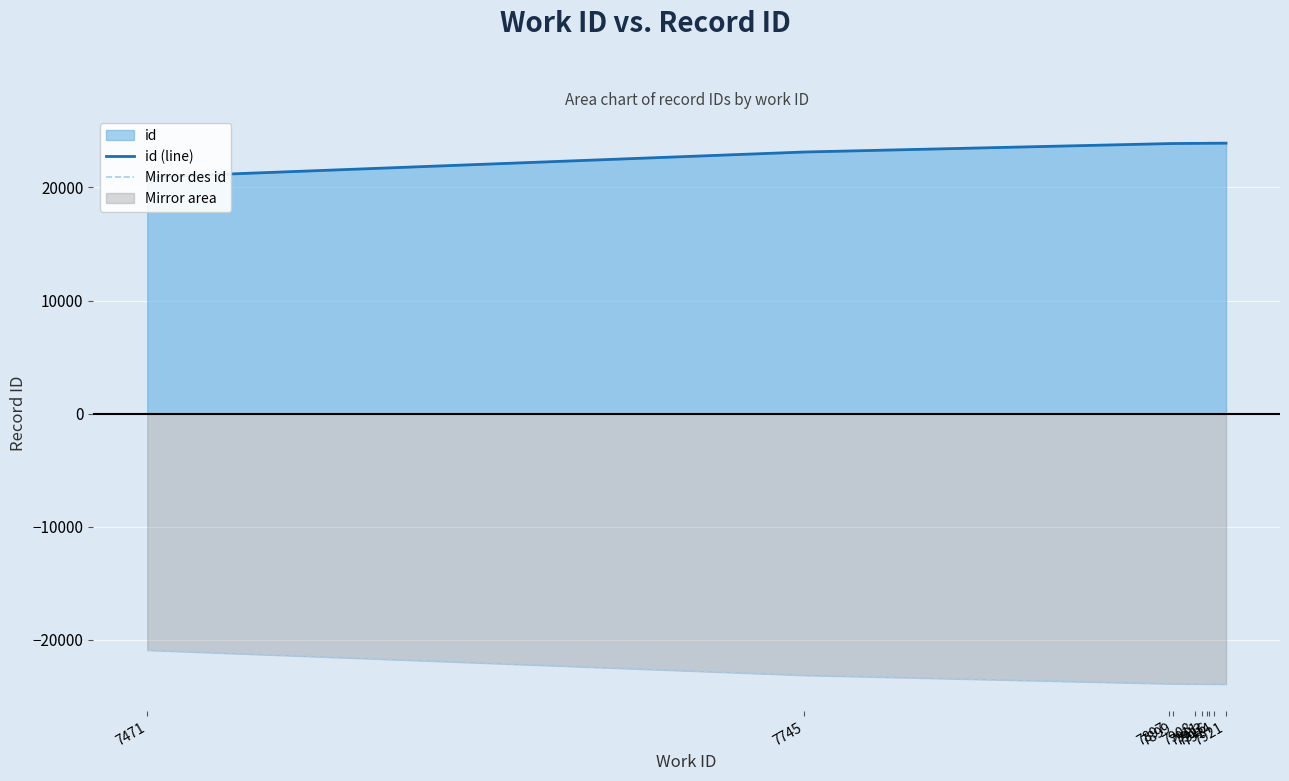

Reading right to left, extract all data points from this chart.

id (line): 7921=23914	7914=23906	7916=23908	7913=23902	7911=23899	7908=23895	7899=23881	7897=23875	7745=23131	7471=20910
Mirror des id: 7921=-23914	7914=-23906	7916=-23908	7913=-23902	7911=-23899	7908=-23895	7899=-23881	7897=-23875	7745=-23131	7471=-20910